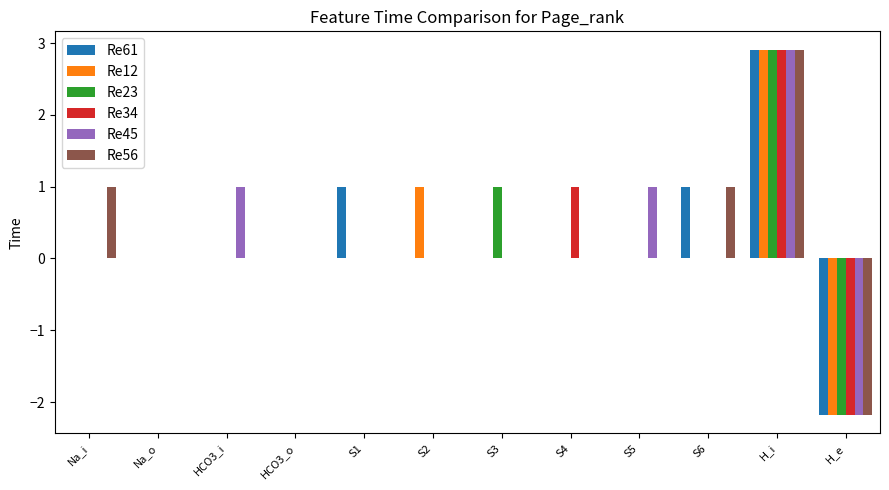

How many Re34 values are between 0 and 1?

10